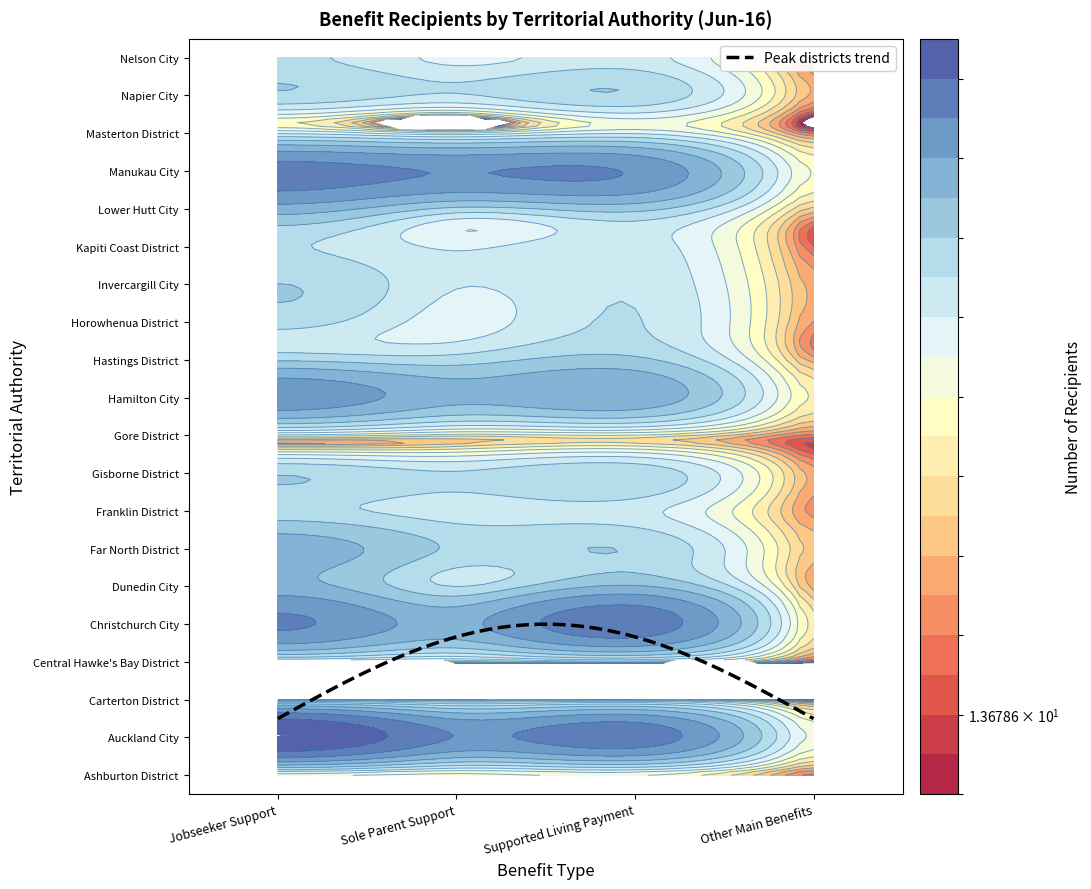

What is the difference between the maximum and second lowest values in the Dunedin City series?

2185